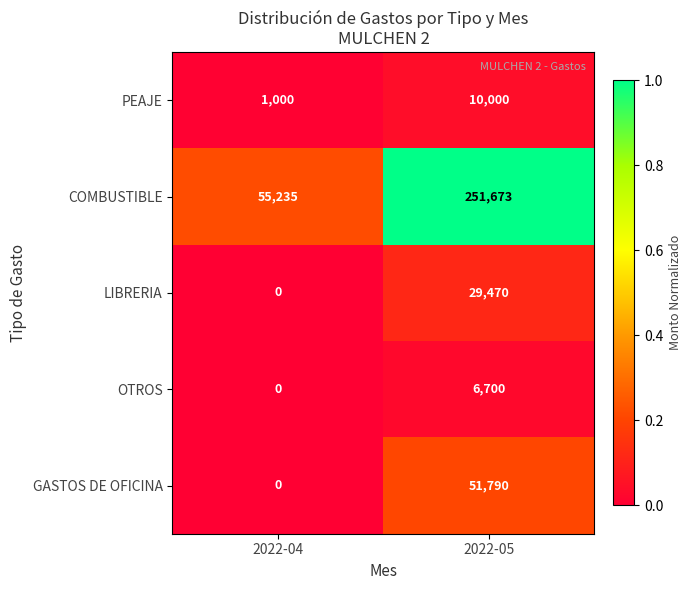

Which series changed the most between 2022-04 and 2022-05?

COMBUSTIBLE